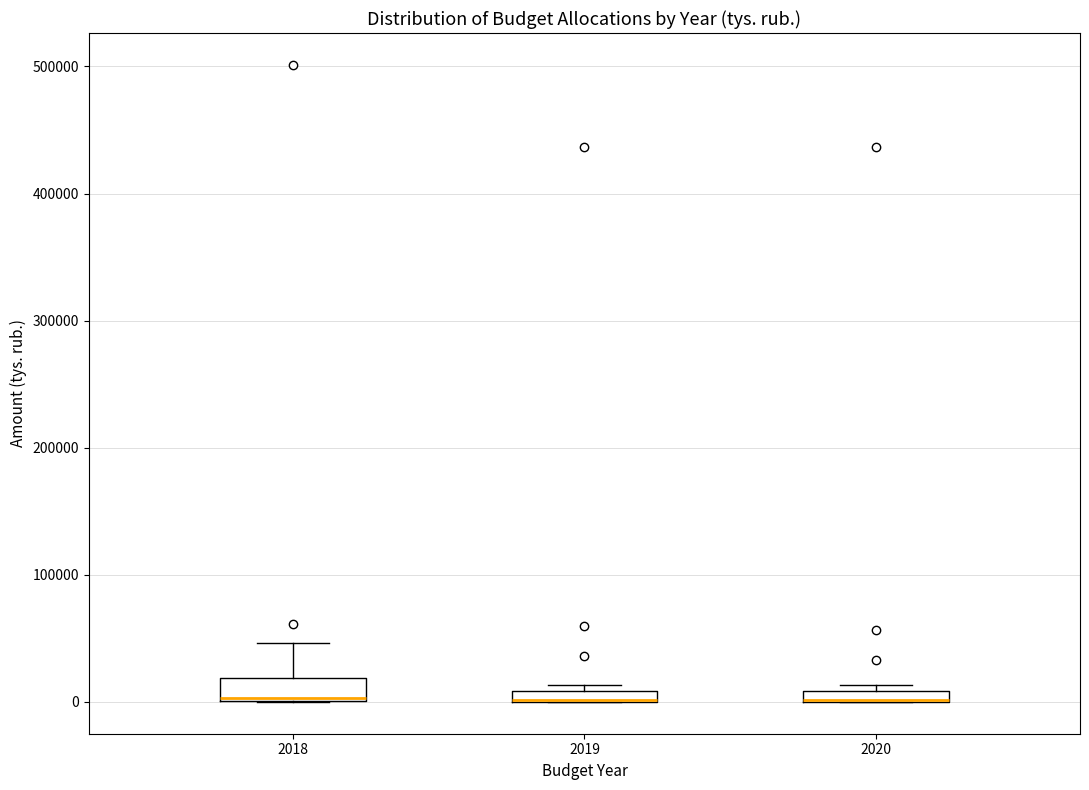

Where is the upper edge of the box at x = 2019 on the y-axis? The values are not printed on the chart, so give them approximately, as read against the axis.

10000